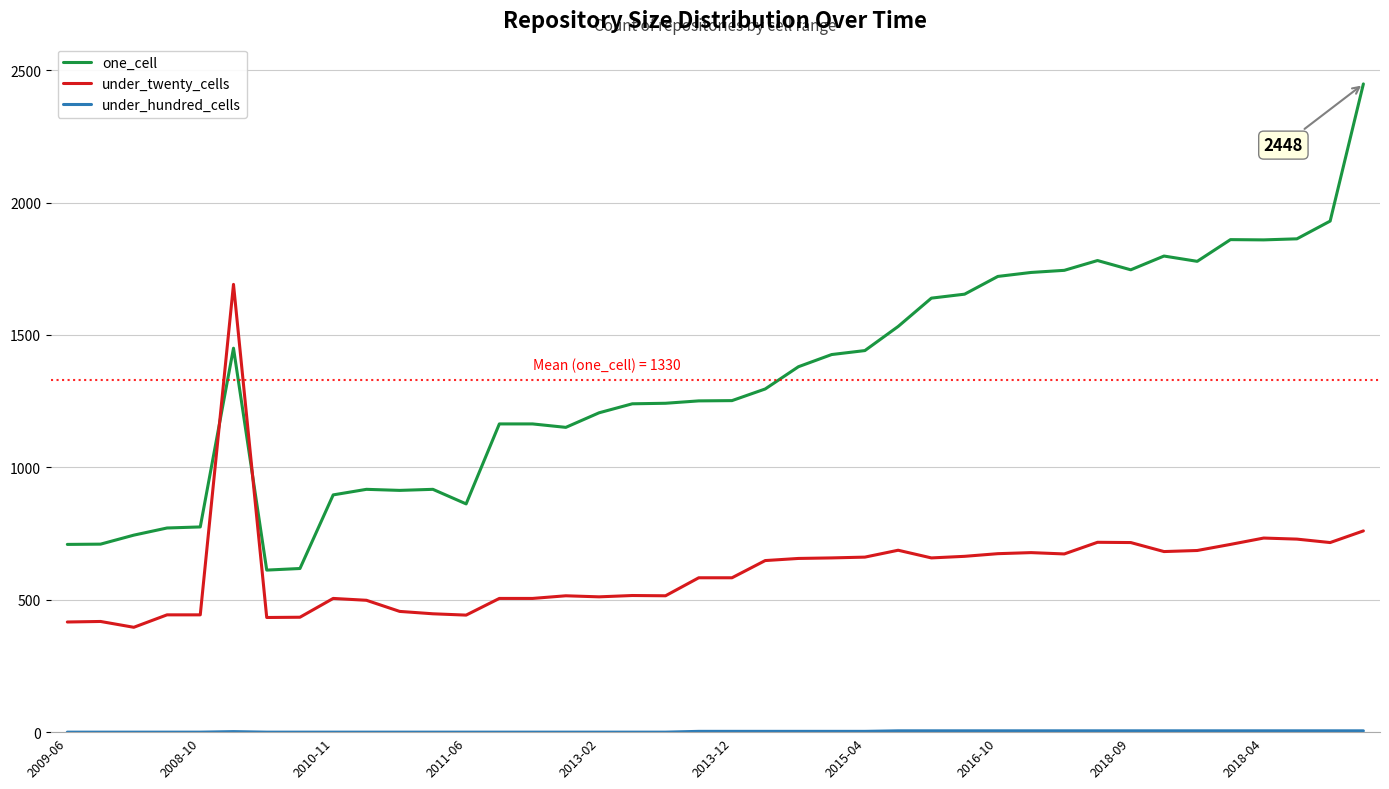

At how many categories does at least one series exceed 1176?

25